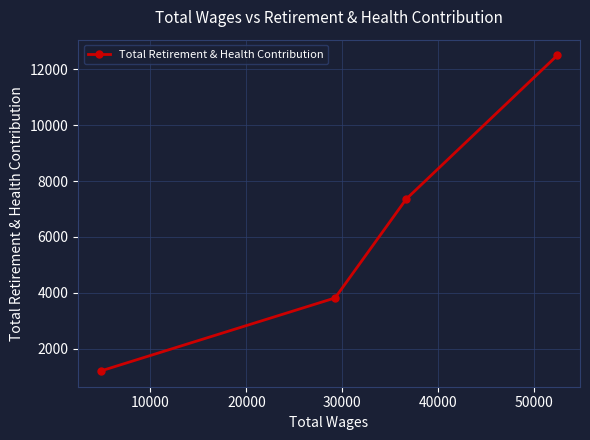

How many lines are shown in the chart?

1